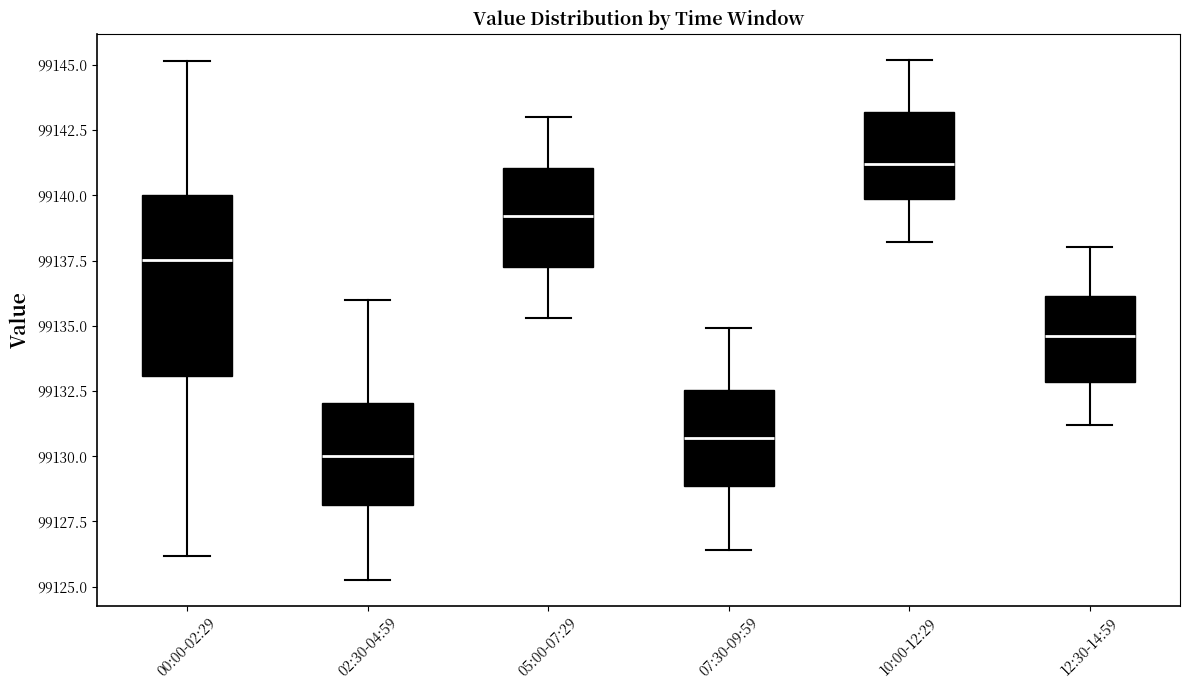

Where does the upper whisker of the box for 07:30-09:59 end on the y-axis? The values are not printed on the chart, so give them approximately, as read against the axis.

99135.0